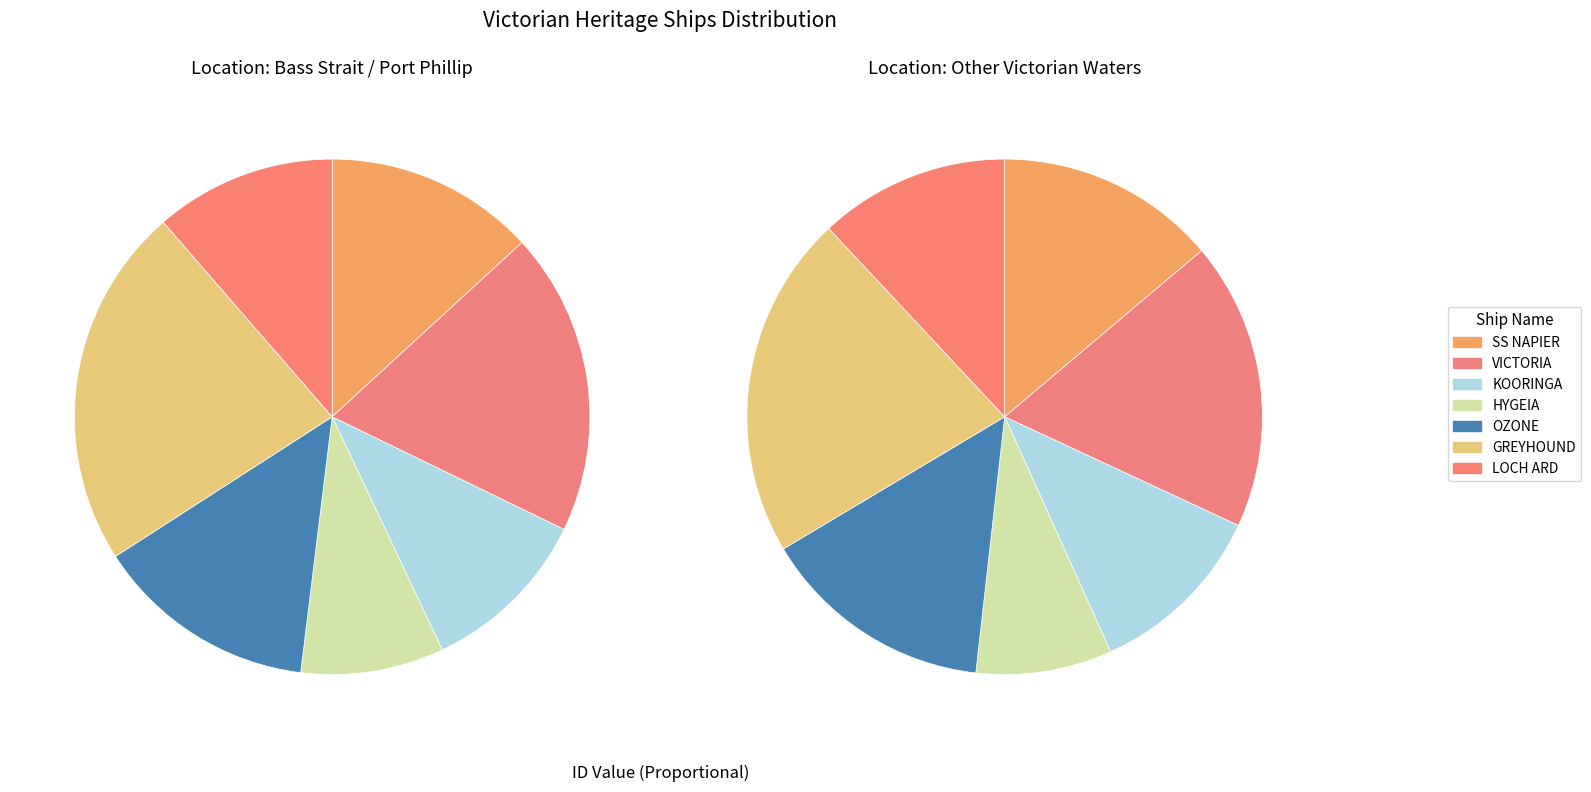

What is the smallest slice in the pie chart?

HYGEIA